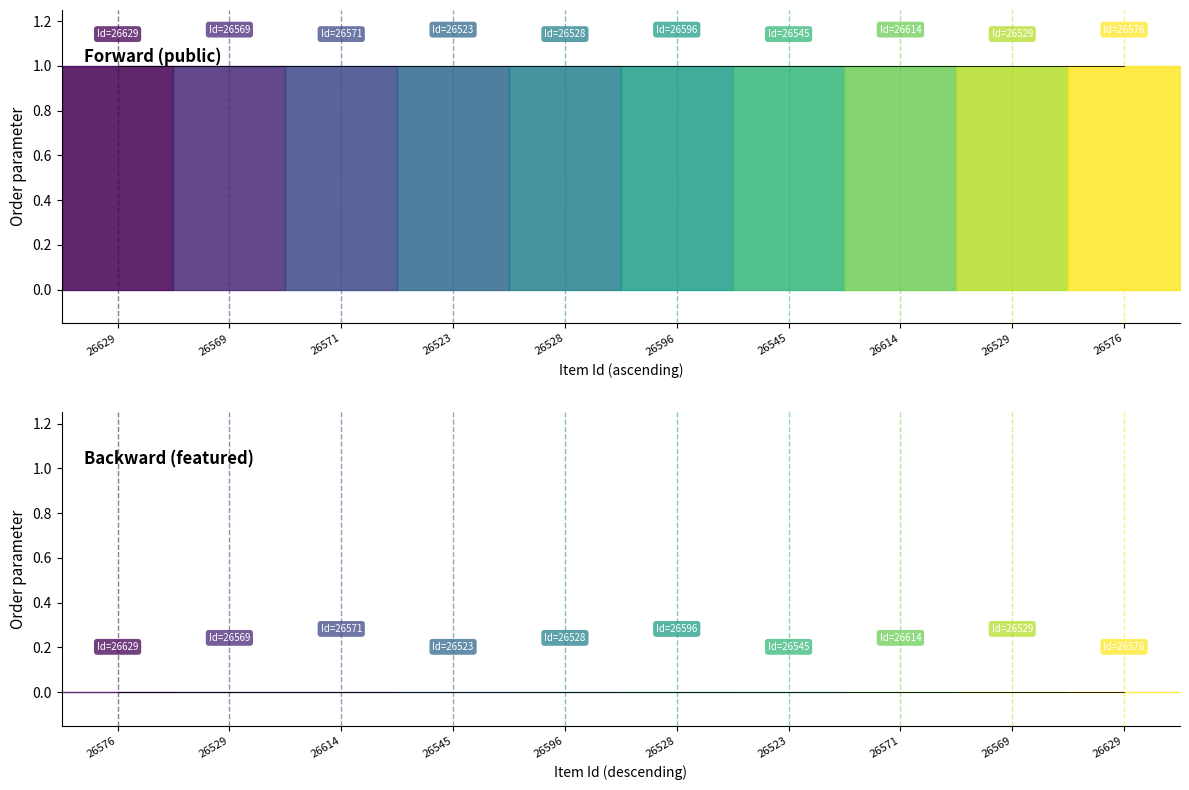

True or false: featured and public intersect in this chart.

False